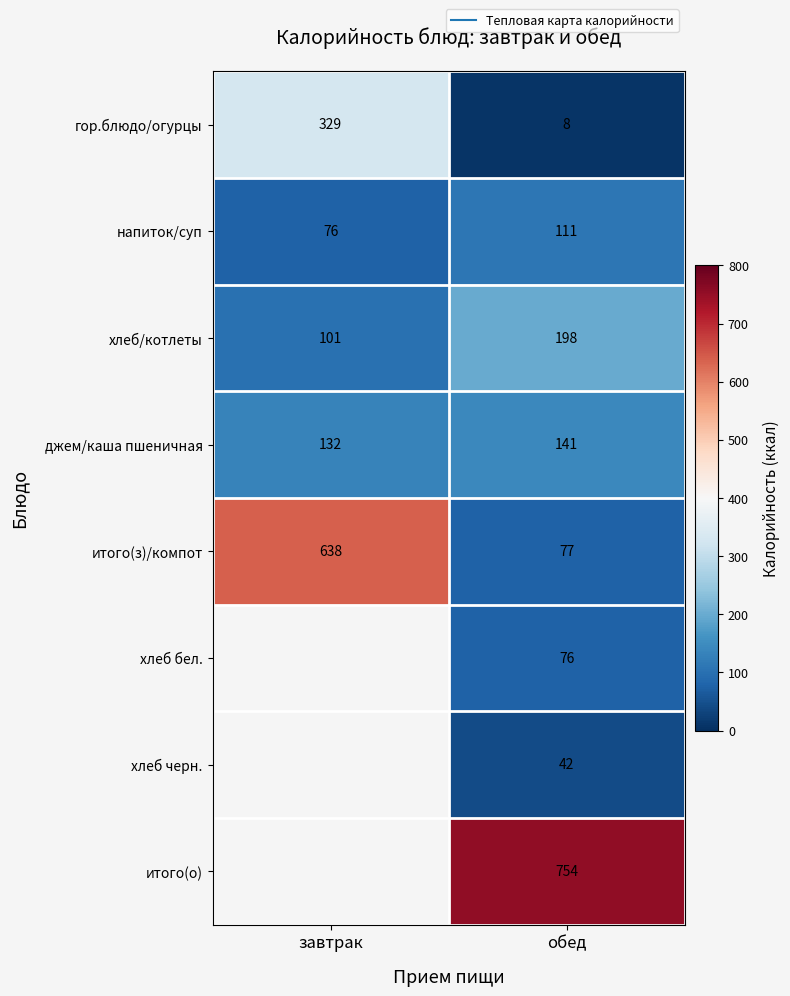

The value of хлеб/котлеты at завтрак is 101.0. True or false?

True